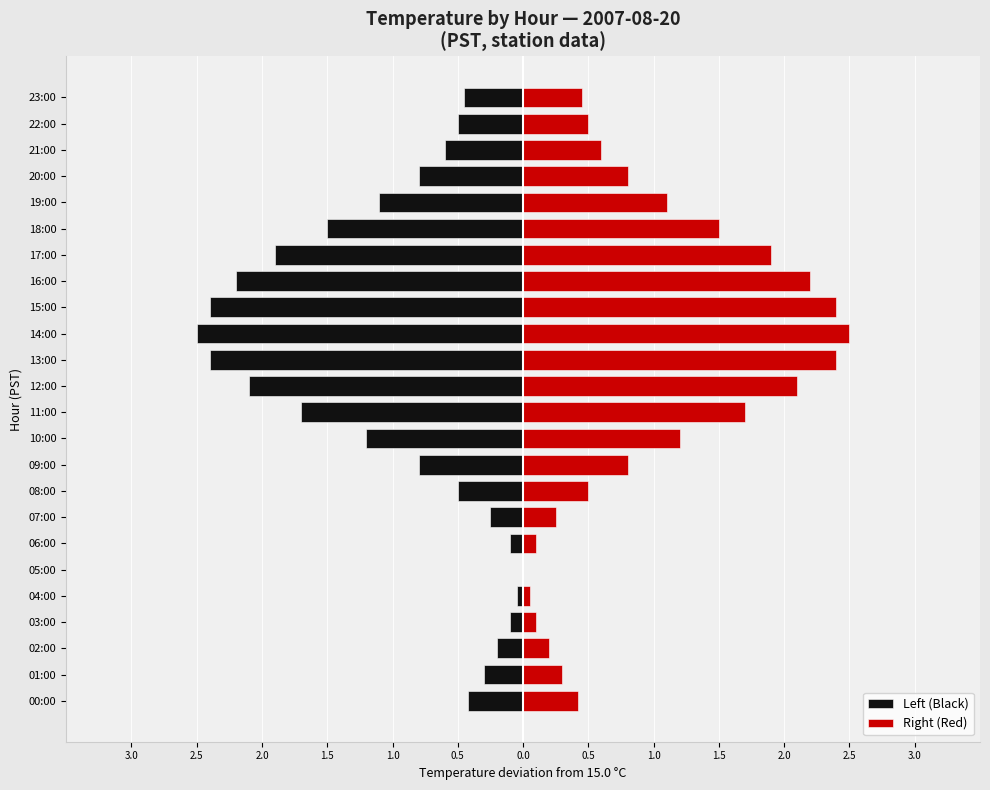

Is the value of Left (Black) at 21:00 greater than the value of Right (Red) at 14:00?

No